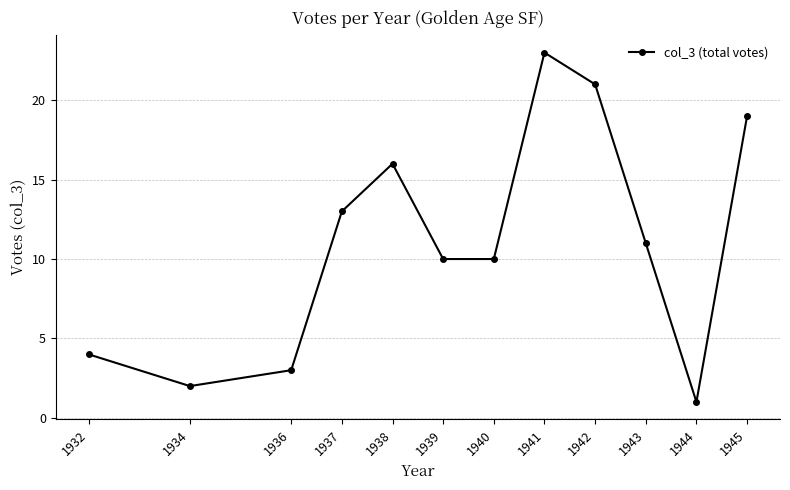

Between 1936 and 1944, which is larger?

1936